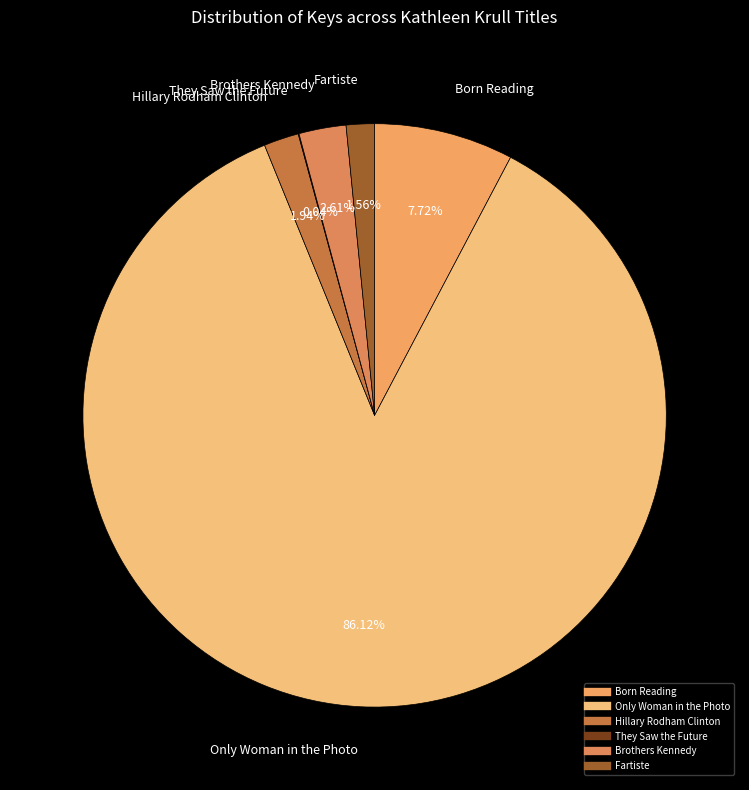

Which slice is the largest?

Only Woman in the Photo